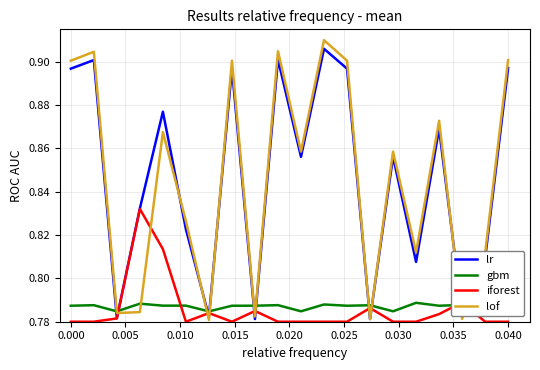

After their last crossing, which series has the higher values: iforest or lof?

lof